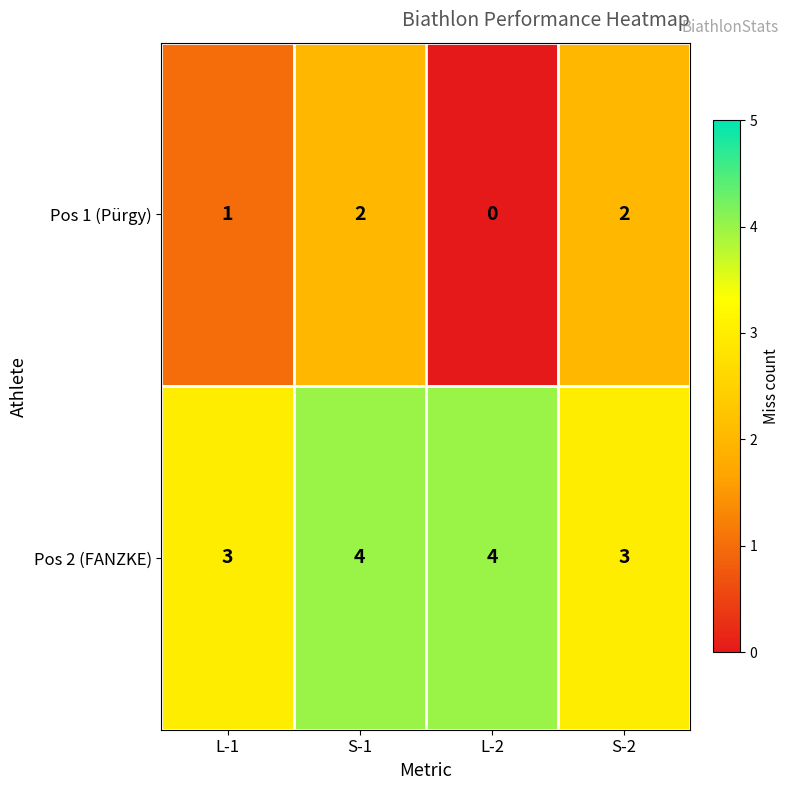

The value of Pos 1 (Pürgy) at S-2 is 2. True or false?

True